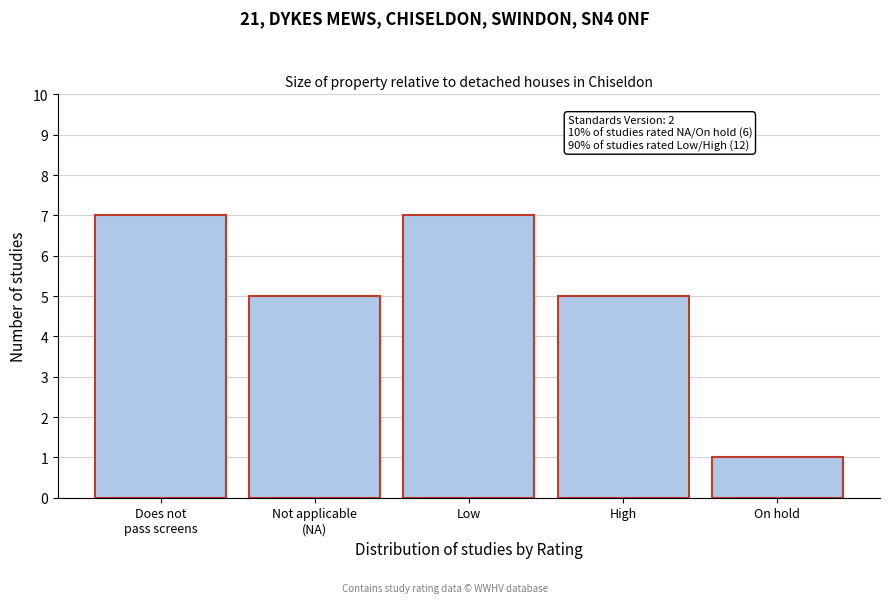

Reading right to left, extract all data points from this chart.

1	5	7	5	7